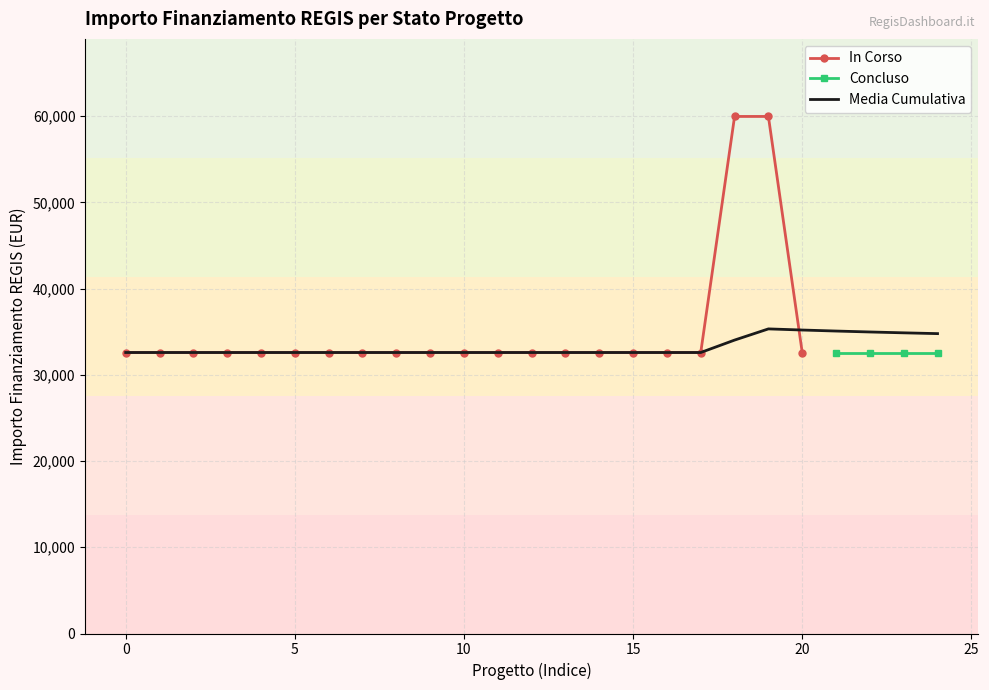

True or false: In Corso has a value of 14924 at 0.

False